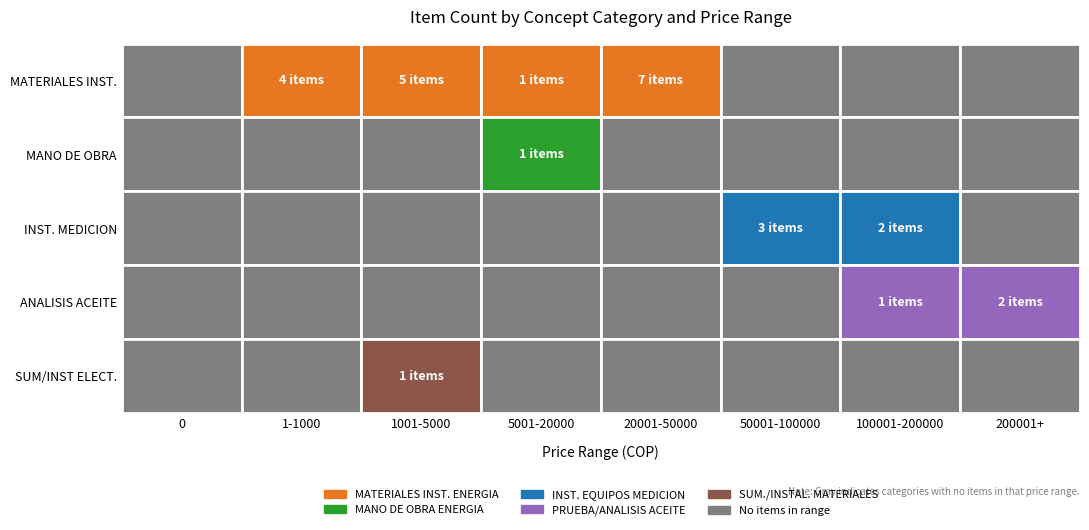

The value of PRUEBA/ANALISIS ACEITE DIELECT at 3 is 0. True or false?

True